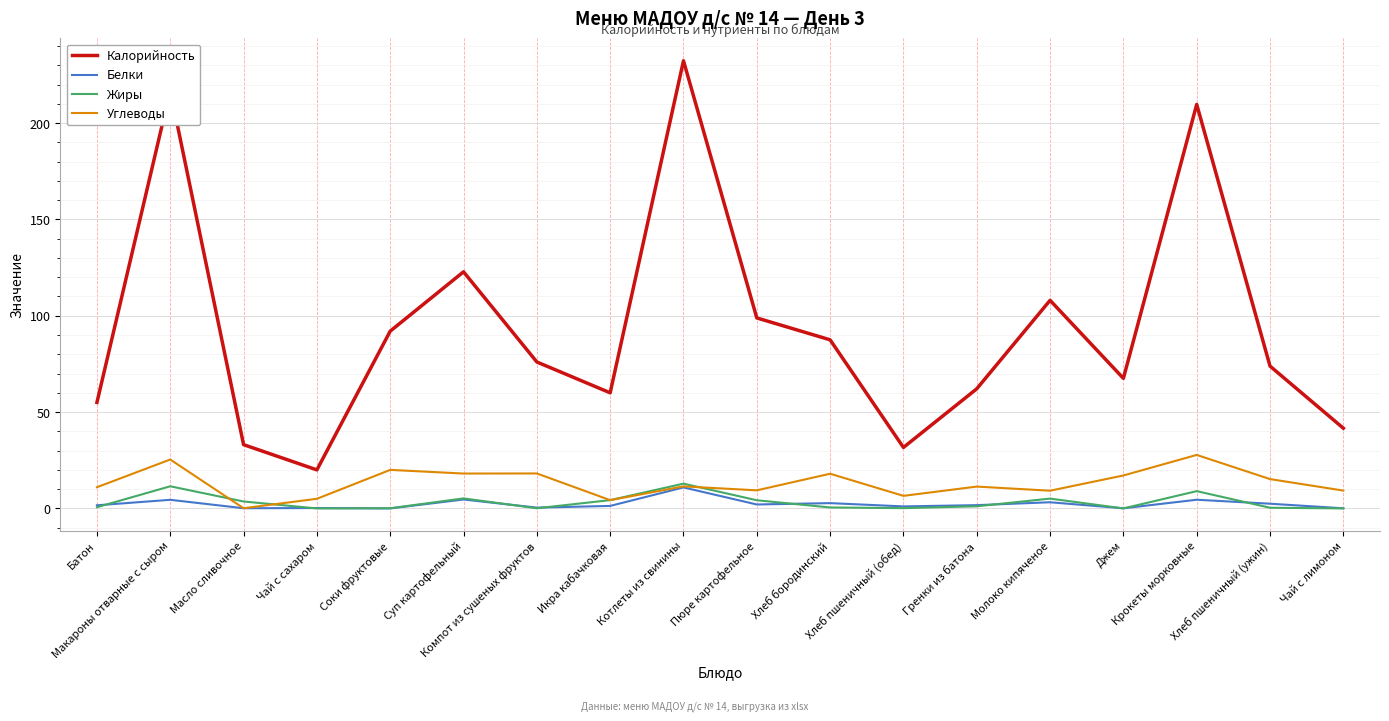

In Калорийность, how many points are higher than both neighbors (excluding endpoints)?

5